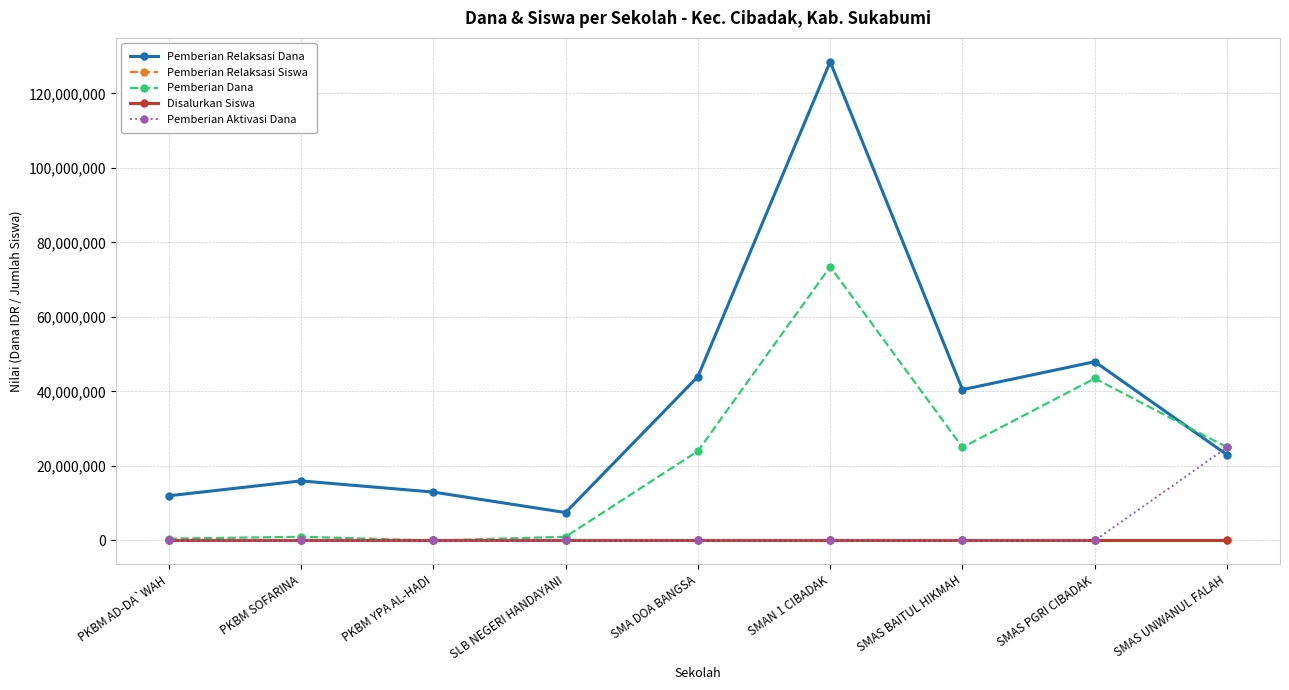

What is the approximate value of Pemberian Dana at SMAS PGRI CIBADAK, to the nearest 10?

43500000